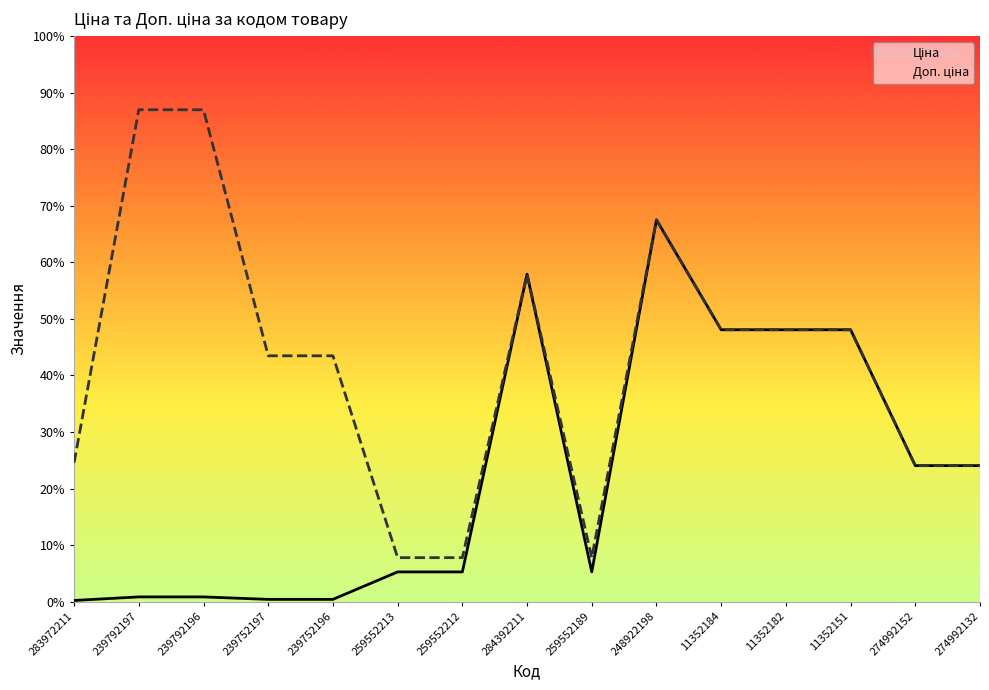

In Ціна, how many points are higher than both neighbors (excluding endpoints)?

2